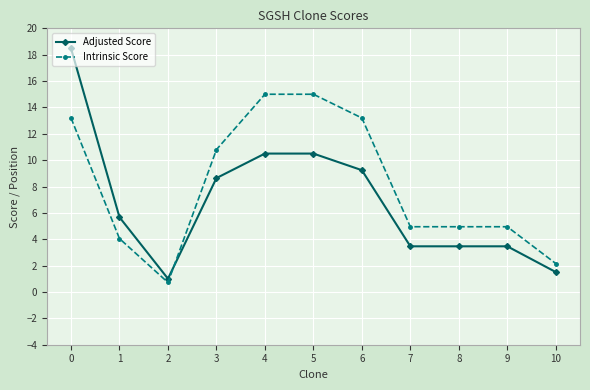

At 2, list the series in order from smallest to largest.

Intrinsic Score, Adjusted Score